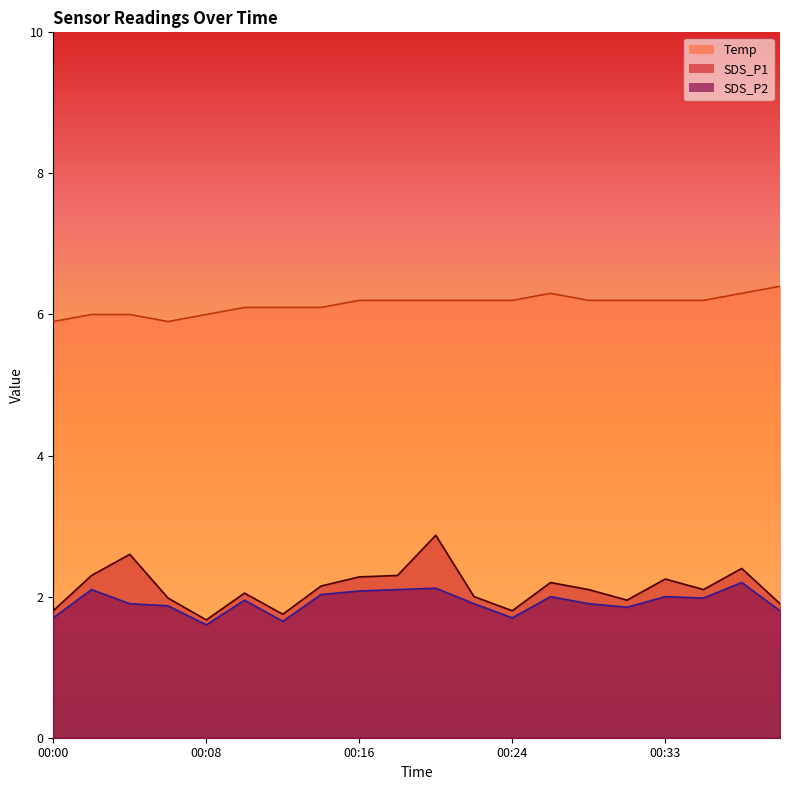

Is the value of Temp at 00:39 greater than the value of SDS_P1 at 00:14?

Yes